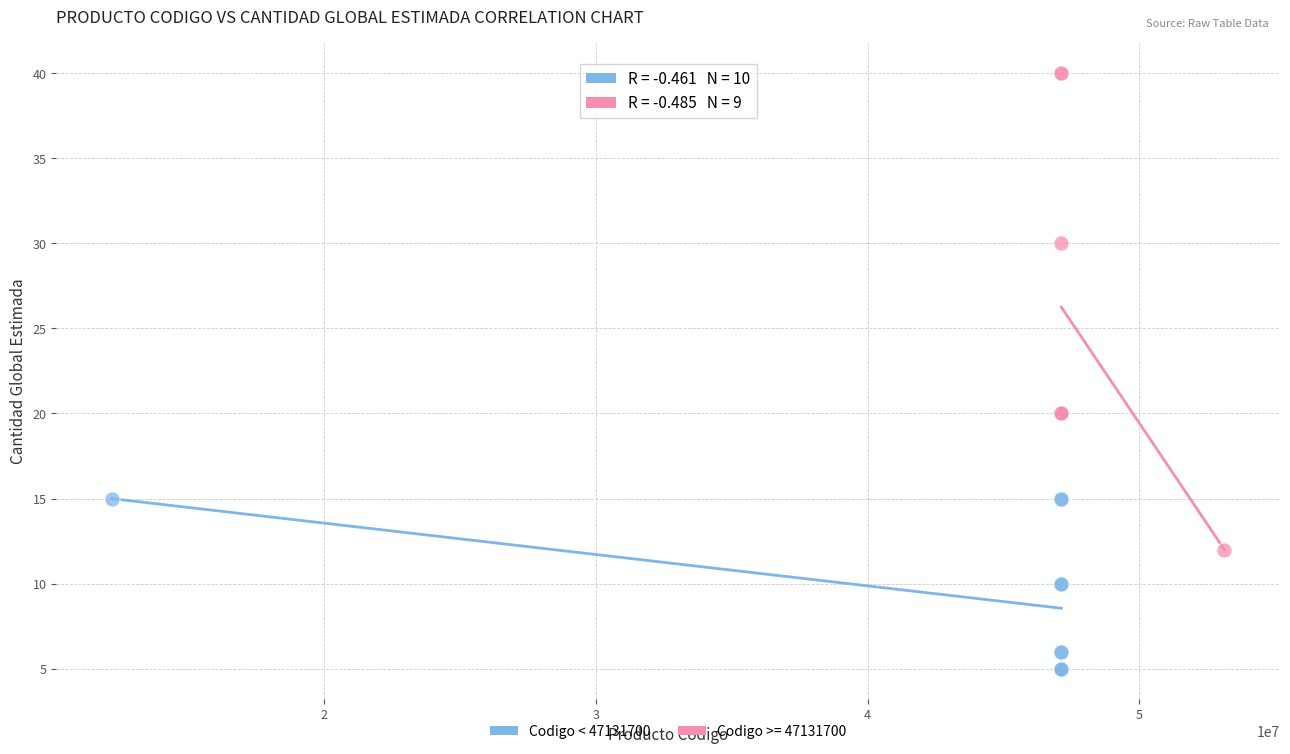

Which series contains the lowest Y value?

Codigo < 47131700